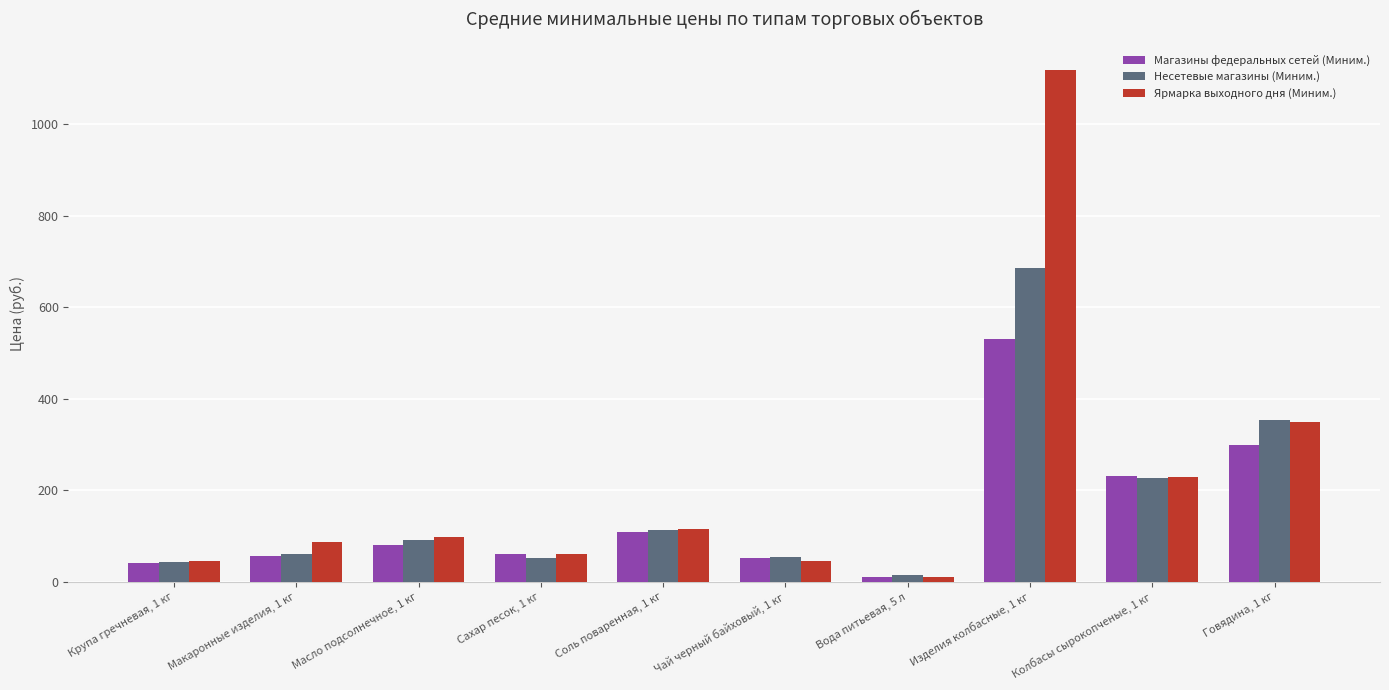

How many values in the Несетевые магазины (Миним.) series exceed 92?

5